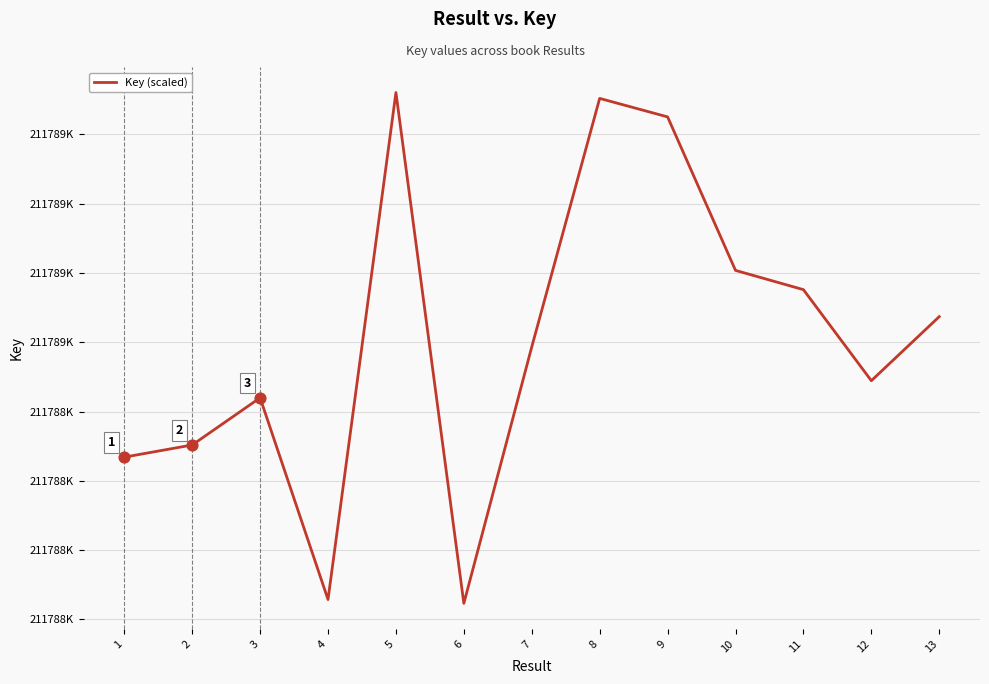

Between 3 and 8, which is larger?

8